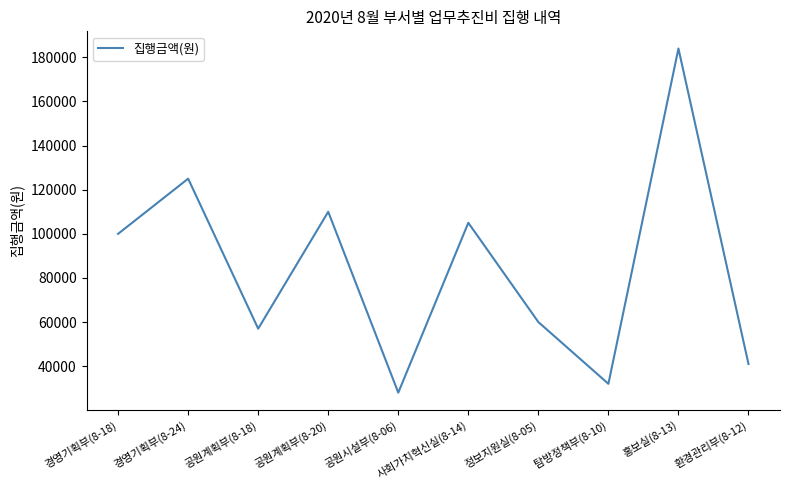

The chart shows a value of 184000 at 홍보실(8-13). True or false?

True